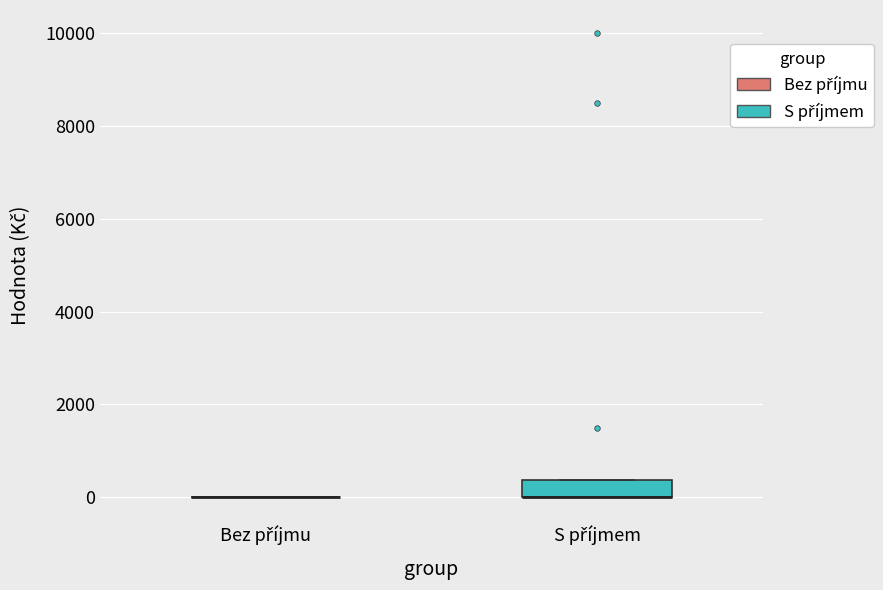

Reading left to right, read every box against the y-axis: the position of its median line, the range the box covers, and the ends of its whiskers. The values are not printed on the chart, so give them approximately, as read against the axis.

Bez příjmu: box collapsed to a line at 0, whiskers 0 to 0
S příjmem: median 0 (drawn on the box's lower edge), box 0 to 400, whiskers 0 to 400